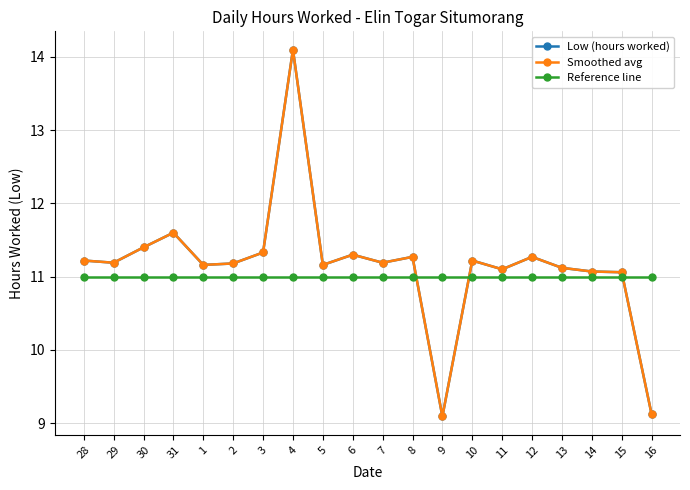

Does the chart have visible grid lines?

Yes